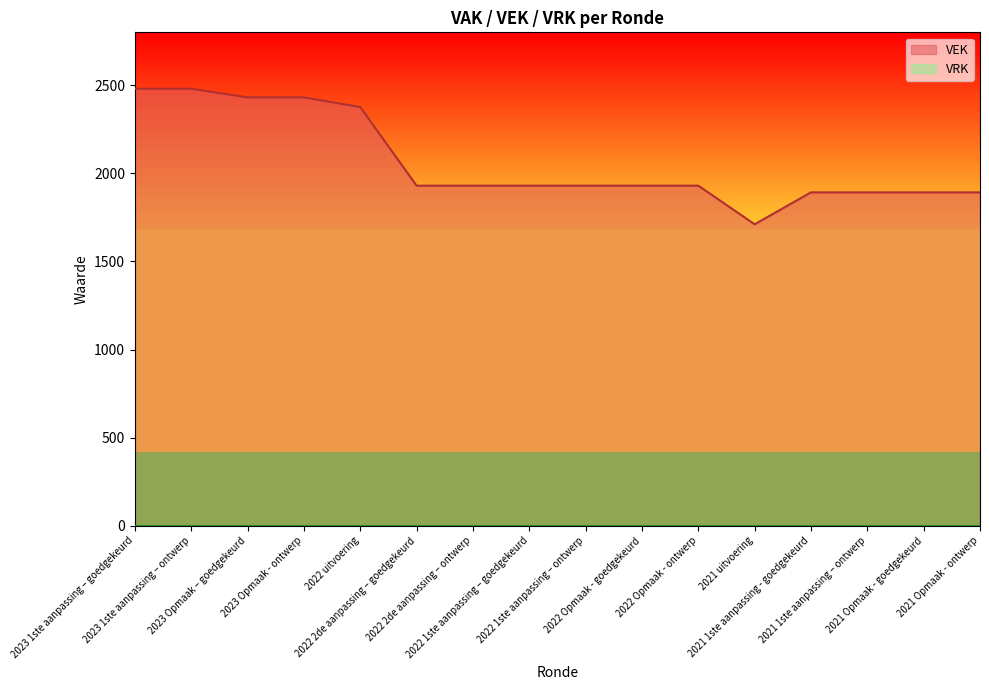

Does the chart display data point markers on the line(s)?

No